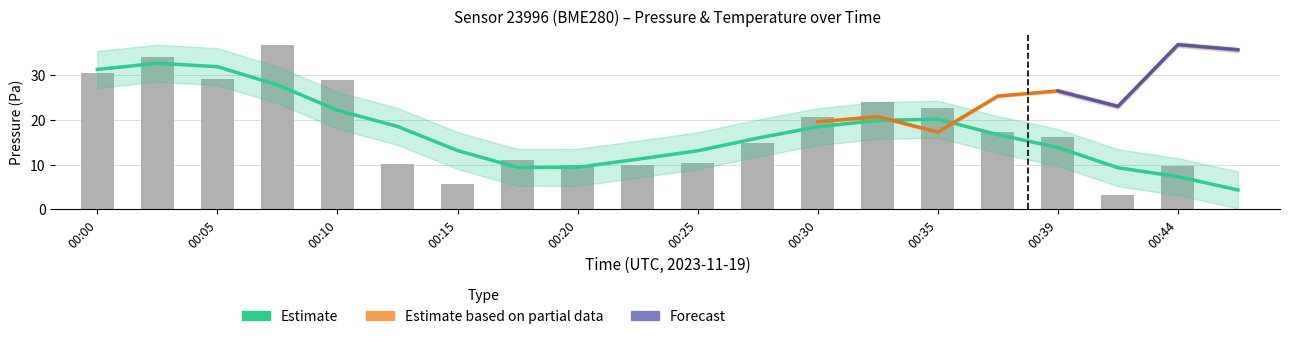

Which category has the highest value across all series?

00:07